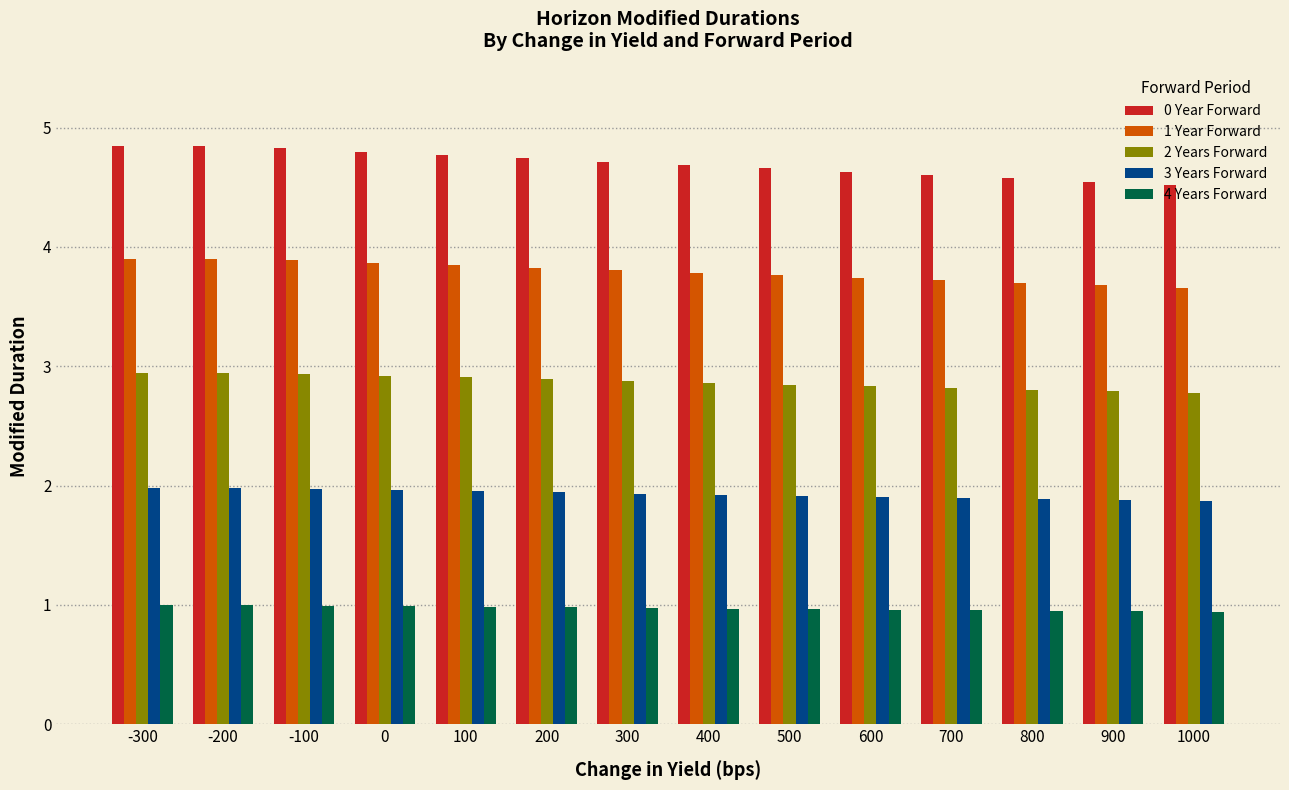

Which series has the largest total across all categories?

0 Year Forward